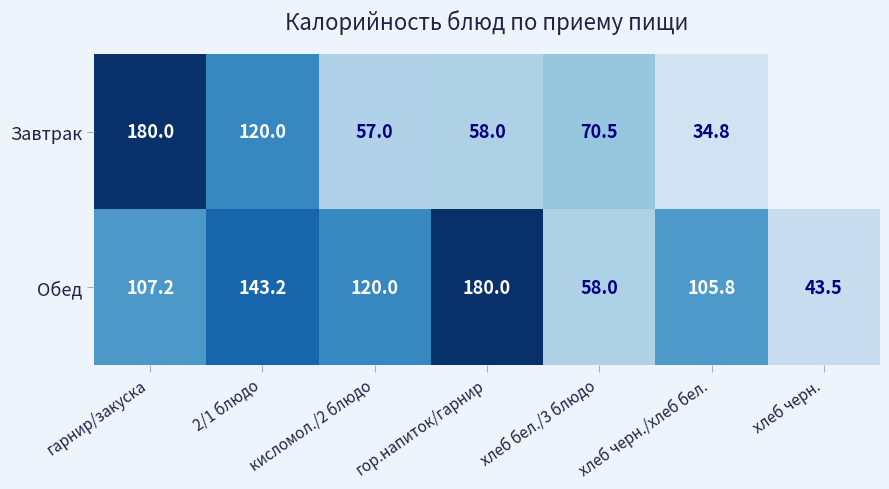

What is the difference between the maximum and minimum values in the Обед series?

136.5